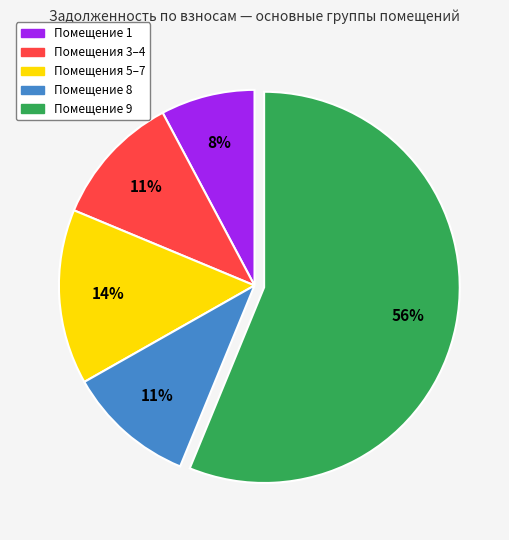

Which has a higher value, Помещение 9 or Помещения 3–4?

Помещение 9